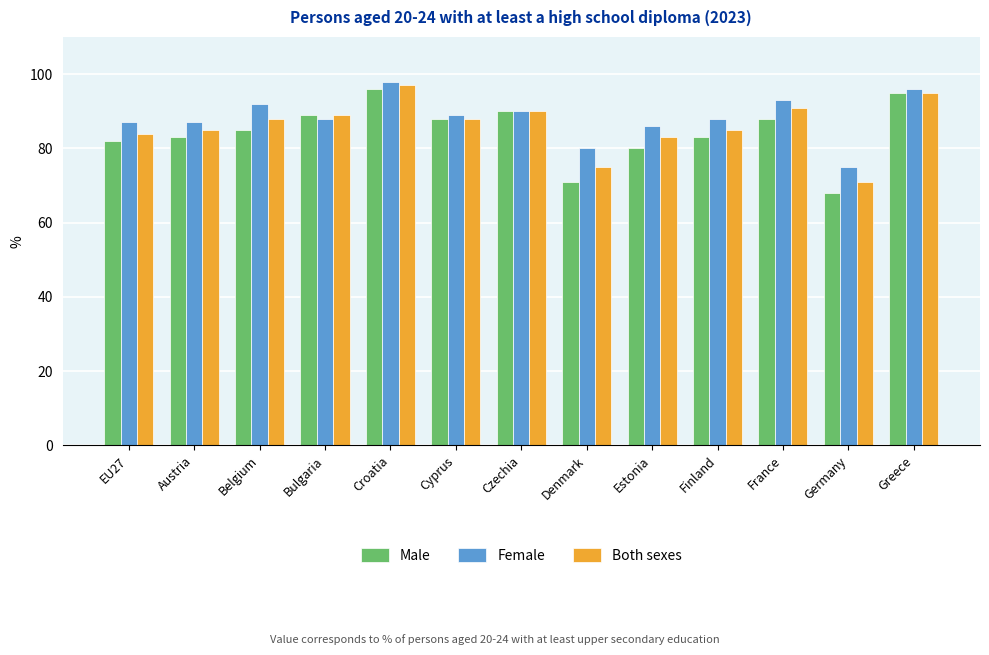

Reading right to left, list all the values displayed in this chart.

Male: Greece=95	Germany=68	France=88	Finland=83	Estonia=80	Denmark=71	Czechia=90	Cyprus=88	Croatia=96	Bulgaria=89	Belgium=85	Austria=83	EU27=82
Female: Greece=96	Germany=75	France=93	Finland=88	Estonia=86	Denmark=80	Czechia=90	Cyprus=89	Croatia=98	Bulgaria=88	Belgium=92	Austria=87	EU27=87
Both sexes: Greece=95	Germany=71	France=91	Finland=85	Estonia=83	Denmark=75	Czechia=90	Cyprus=88	Croatia=97	Bulgaria=89	Belgium=88	Austria=85	EU27=84